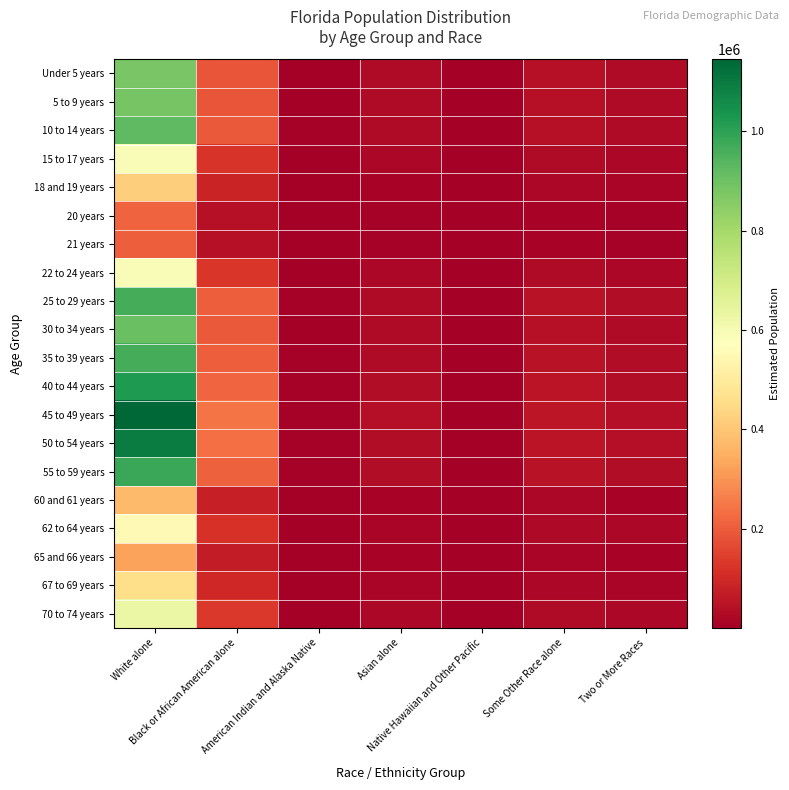

Reading right to left, transcribe all the data shown in this chart.

Under 5 years: Two or More Races=29376.1	Some Other Race alone=42340.9	Native Hawaiian and Other Pacific=763.7	Asian alone=28272.3	American Indian and Alaska Native=4441.9	Black or African American alone=186475.7	White alone=877045.7
5 to 9 years: Two or More Races=29560.7	Some Other Race alone=42607.1	Native Hawaiian and Other Pacific=768.5	Asian alone=28450.1	American Indian and Alaska Native=4469.9	Black or African American alone=187648.1	White alone=882559.6
10 to 14 years: Two or More Races=30945.2	Some Other Race alone=44602.5	Native Hawaiian and Other Pacific=804.5	Asian alone=29782.5	American Indian and Alaska Native=4679.2	Black or African American alone=196436.3	White alone=923892.8
15 to 17 years: Two or More Races=19633.6	Some Other Race alone=28298.7	Native Hawaiian and Other Pacific=510.4	Asian alone=18895.9	American Indian and Alaska Native=2968.8	Black or African American alone=124632.0	White alone=586177.8
18 and 19 years: Two or More Races=13980.5	Some Other Race alone=20150.7	Native Hawaiian and Other Pacific=363.5	Asian alone=13455.3	American Indian and Alaska Native=2114.0	Black or African American alone=88746.8	White alone=417400.3
20 years: Two or More Races=7060.9	Some Other Race alone=10177.1	Native Hawaiian and Other Pacific=183.6	Asian alone=6795.6	American Indian and Alaska Native=1067.7	Black or African American alone=44821.7	White alone=210808.4
21 years: Two or More Races=6802.9	Some Other Race alone=9805.3	Native Hawaiian and Other Pacific=176.9	Asian alone=6547.3	American Indian and Alaska Native=1028.7	Black or African American alone=43184.0	White alone=203105.8
22 to 24 years: Two or More Races=19760.7	Some Other Race alone=28481.9	Native Hawaiian and Other Pacific=513.7	Asian alone=19018.2	American Indian and Alaska Native=2988.0	Black or African American alone=125438.5	White alone=589971.1
25 to 29 years: Two or More Races=32269.1	Some Other Race alone=46510.7	Native Hawaiian and Other Pacific=838.9	Asian alone=31056.6	American Indian and Alaska Native=4879.4	Black or African American alone=204840.2	White alone=963418.9
30 to 34 years: Two or More Races=30383.4	Some Other Race alone=43792.8	Native Hawaiian and Other Pacific=789.9	Asian alone=29241.8	American Indian and Alaska Native=4594.3	Black or African American alone=192870.2	White alone=907120.8
35 to 39 years: Two or More Races=32248.3	Some Other Race alone=46480.7	Native Hawaiian and Other Pacific=838.4	Asian alone=31036.6	American Indian and Alaska Native=4876.2	Black or African American alone=204708.2	White alone=962798.0
40 to 44 years: Two or More Races=34282.0	Some Other Race alone=49412.0	Native Hawaiian and Other Pacific=891.3	Asian alone=32993.9	American Indian and Alaska Native=5183.8	Black or African American alone=217618.1	White alone=1023516.8
45 to 49 years: Two or More Races=38343.3	Some Other Race alone=55265.8	Native Hawaiian and Other Pacific=996.8	Asian alone=36902.7	American Indian and Alaska Native=5797.9	Black or African American alone=243398.9	White alone=1144770.6
50 to 54 years: Two or More Races=36676.5	Some Other Race alone=52863.3	Native Hawaiian and Other Pacific=953.5	Asian alone=35298.5	American Indian and Alaska Native=5545.8	Black or African American alone=232818.2	White alone=1095006.8
55 to 59 years: Two or More Races=32903.7	Some Other Race alone=47425.4	Native Hawaiian and Other Pacific=855.4	Asian alone=31667.4	American Indian and Alaska Native=4975.3	Black or African American alone=208868.7	White alone=982365.7
60 and 61 years: Two or More Races=12553.5	Some Other Race alone=18093.9	Native Hawaiian and Other Pacific=326.4	Asian alone=12081.9	American Indian and Alaska Native=1898.2	Black or African American alone=79688.3	White alone=374795.8
62 to 64 years: Two or More Races=18512.1	Some Other Race alone=26682.3	Native Hawaiian and Other Pacific=481.3	Asian alone=17816.6	American Indian and Alaska Native=2799.2	Black or African American alone=117512.7	White alone=552694.2
65 and 66 years: Two or More Races=10888.8	Some Other Race alone=15694.5	Native Hawaiian and Other Pacific=283.1	Asian alone=10479.7	American Indian and Alaska Native=1646.5	Black or African American alone=69121.0	White alone=325095.0
67 to 69 years: Two or More Races=15360.2	Some Other Race alone=22139.2	Native Hawaiian and Other Pacific=399.3	Asian alone=14783.1	American Indian and Alaska Native=2322.6	Black or African American alone=97504.6	White alone=458590.6
70 to 74 years: Two or More Races=21035.4	Some Other Race alone=30319.1	Native Hawaiian and Other Pacific=546.9	Asian alone=20245.0	American Indian and Alaska Native=3180.7	Black or African American alone=133529.9	White alone=628027.4